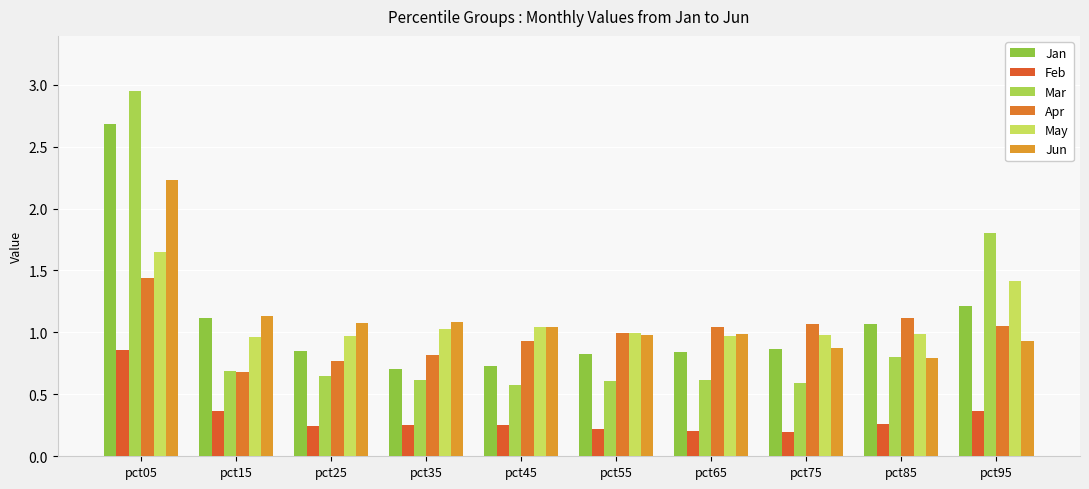

What is the sum of all Jan values?

10.9